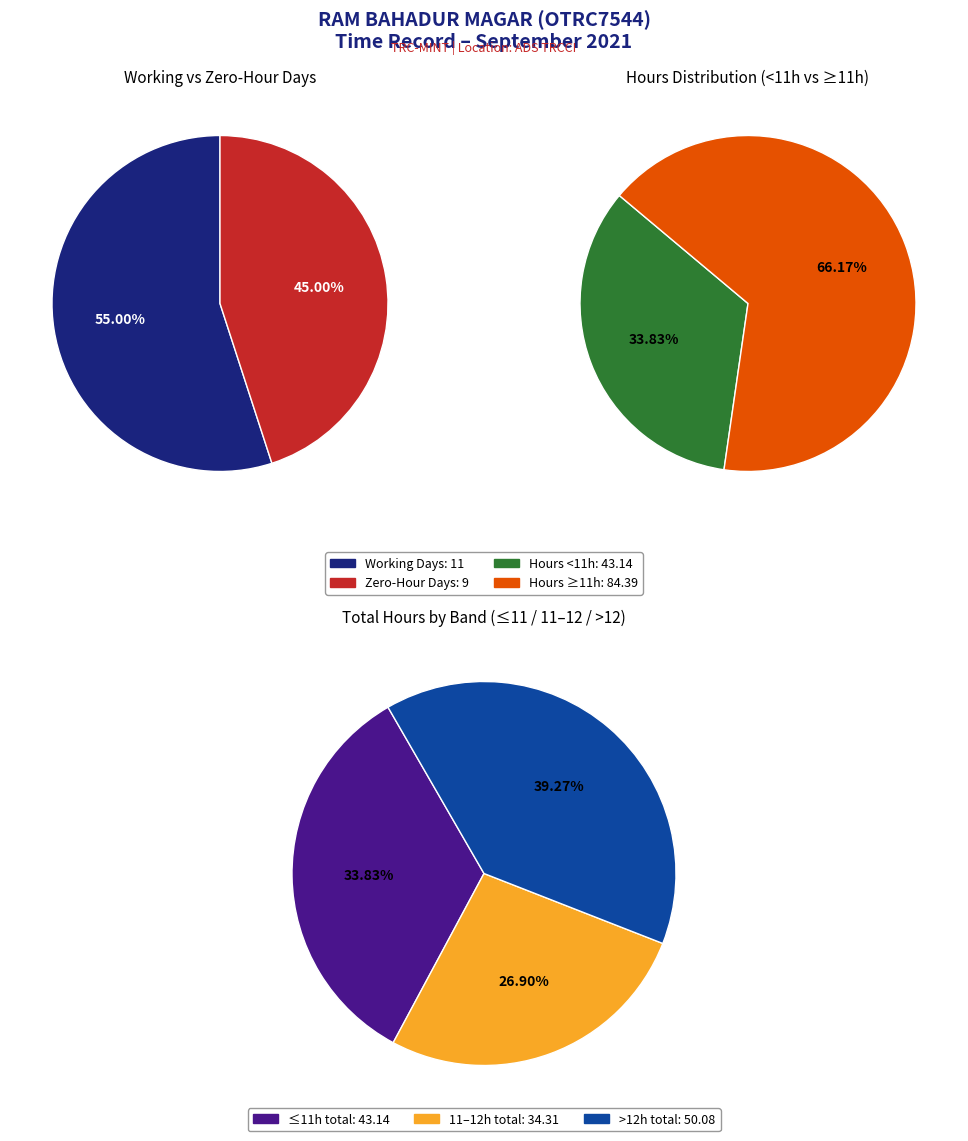

Is there any slice that represents more than half of the pie?

No